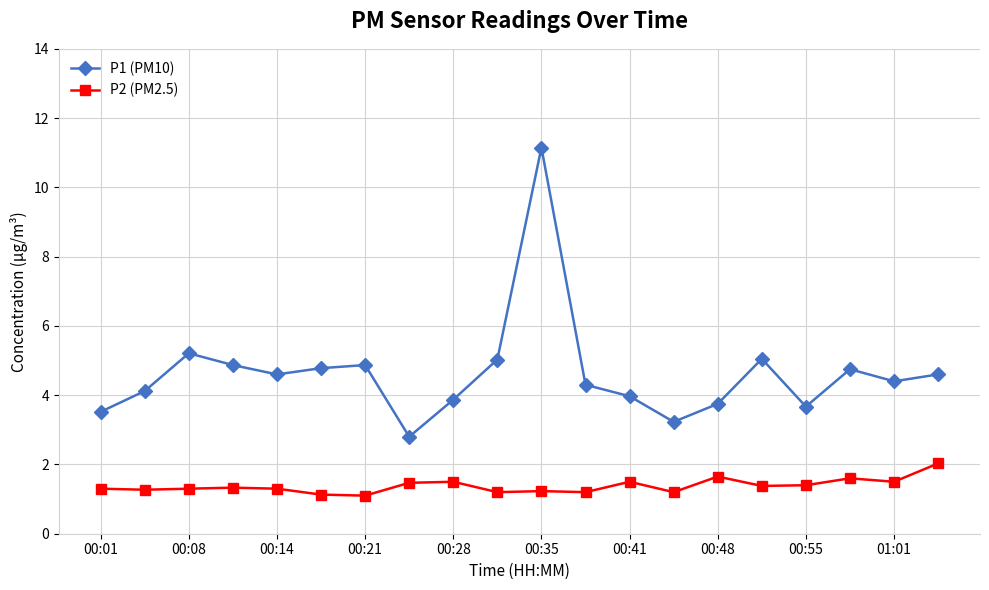

What is the greatest value displayed?

11.2